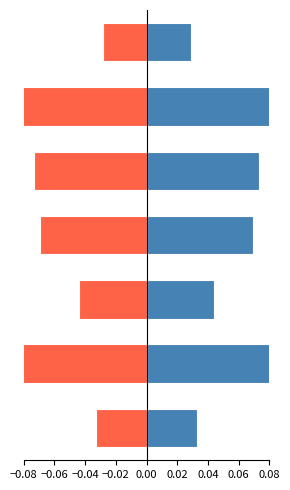

The value of Female at −0.08 is -0.0. True or false?

True